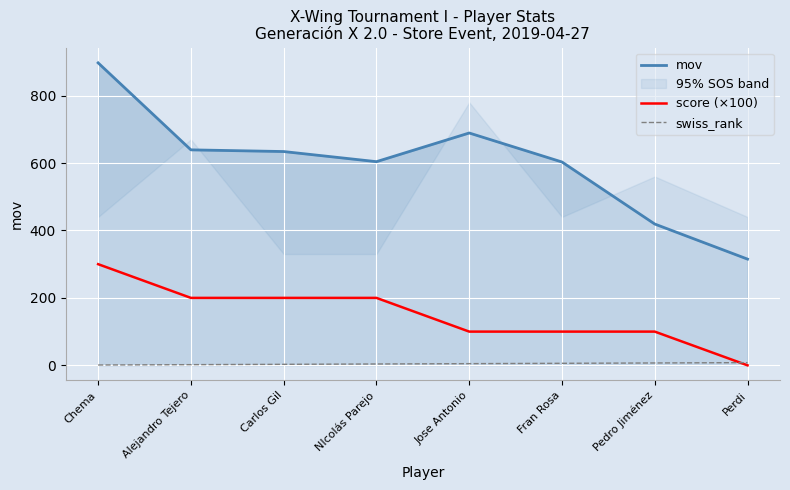

At Alejandro Tejero, list the series in order from largest to smallest.

mov, score (×100), swiss_rank